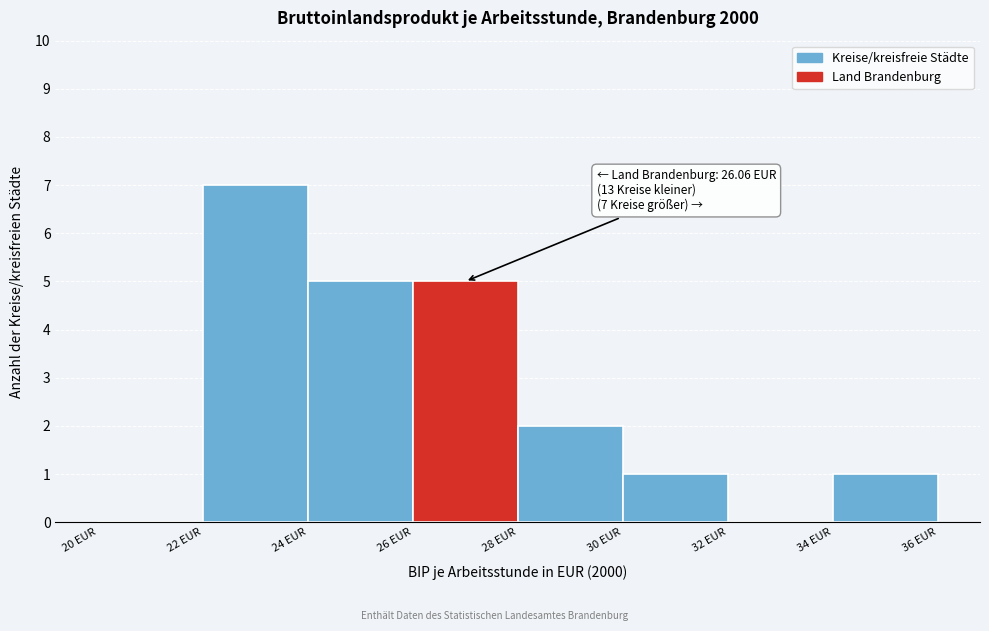

Over which range of the x-axis is the bar tallest?

22 to 24